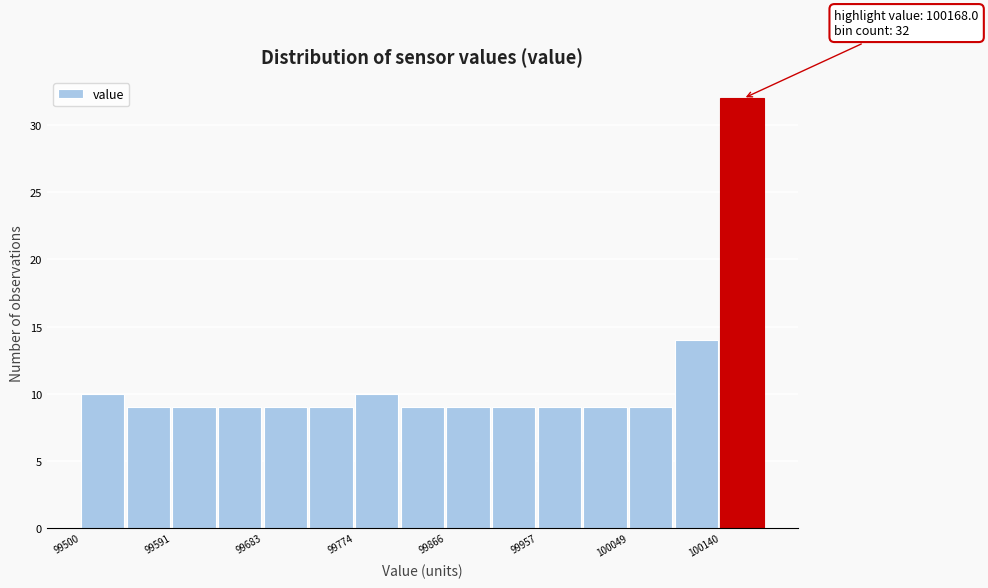

Which range on the x-axis has the tallest bar?

100140 to 100190